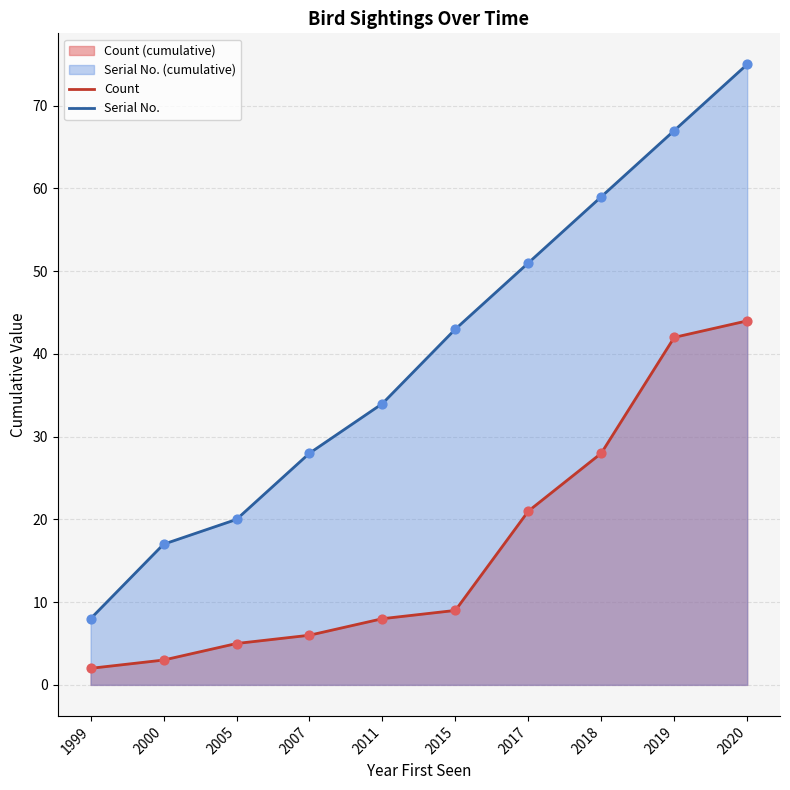

Which series contains the lowest Y value?

Count